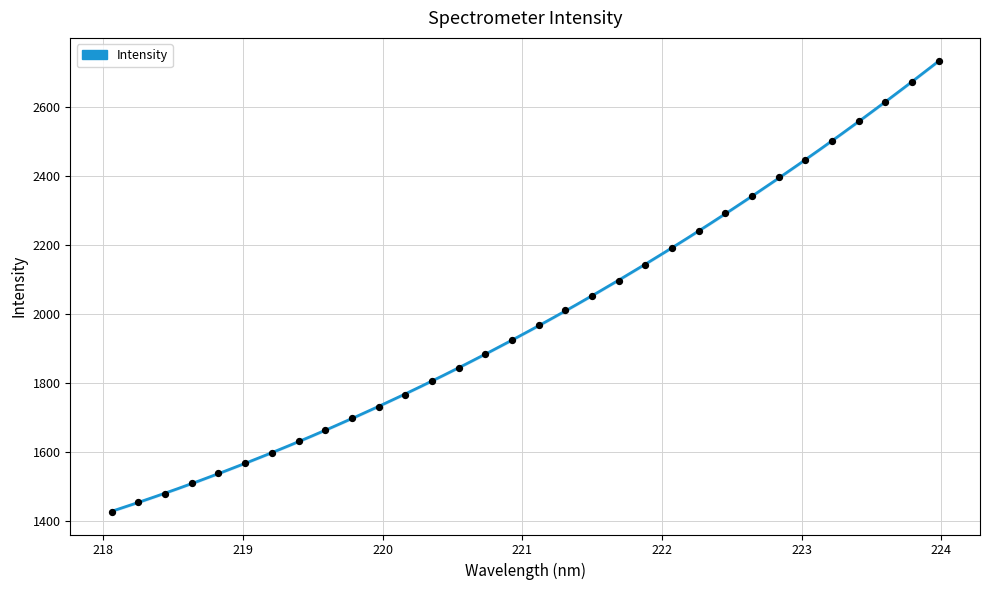

Between 220.5444 and 221.3083, which is larger?

221.3083